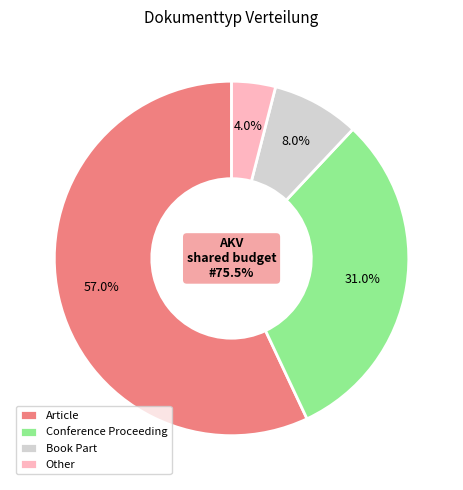

Between Conference Proceeding and Book Part, which is larger?

Conference Proceeding